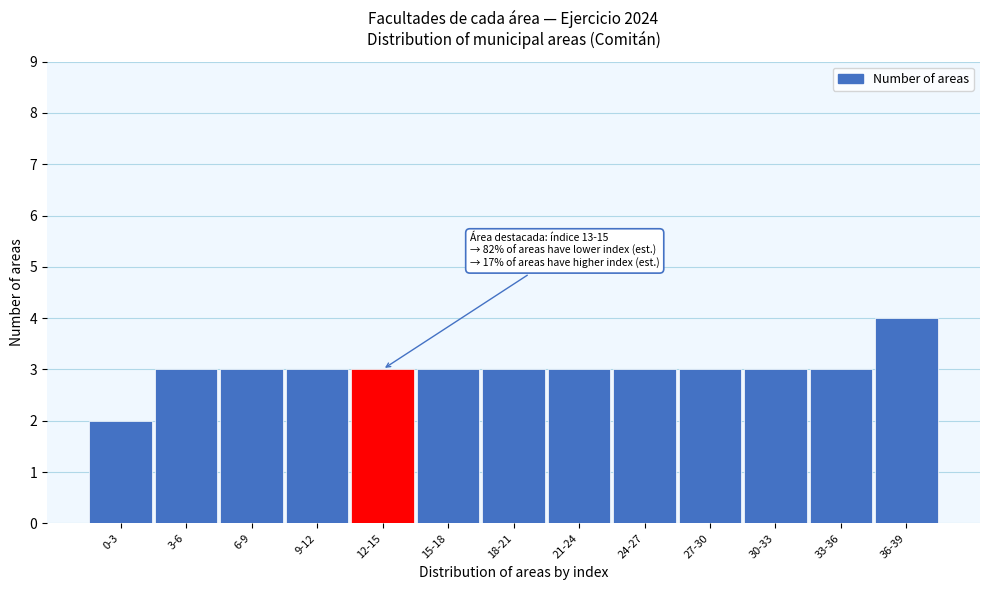

Reading right to left, list all the values displayed in this chart.

36-39=4	33-36=3	30-33=3	27-30=3	24-27=3	21-24=3	18-21=3	15-18=3	12-15=3	9-12=3	6-9=3	3-6=3	0-3=2